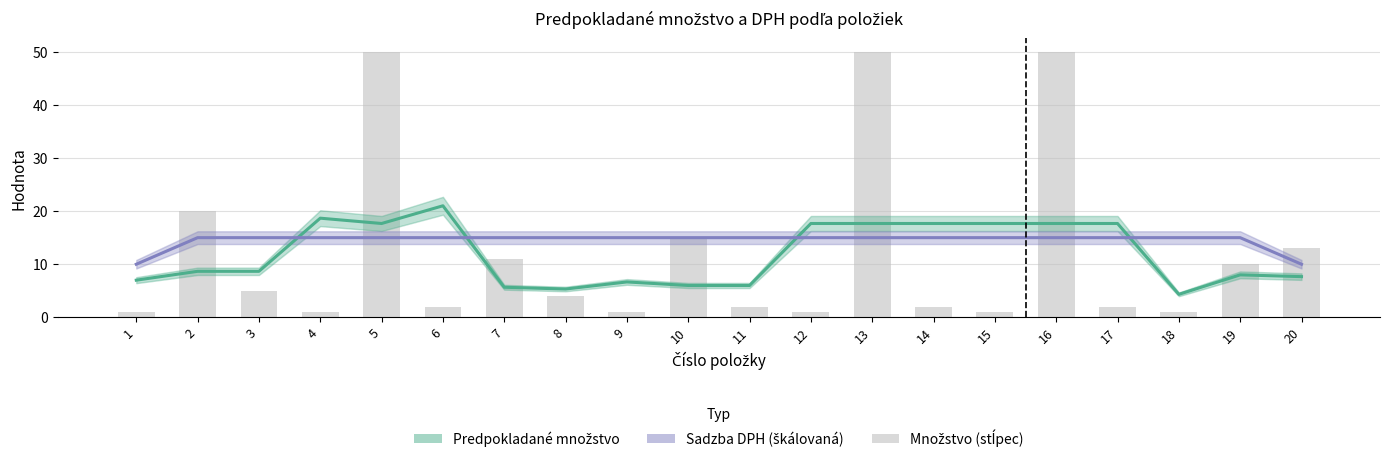

How many groups of bars are there?

20